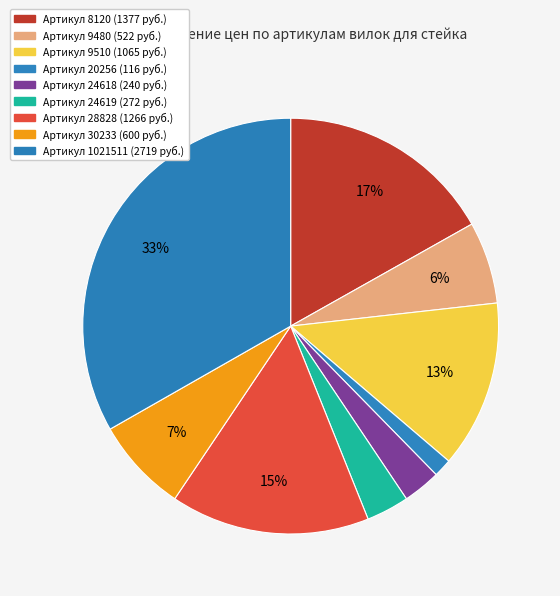

How many slices are in this pie chart?

9